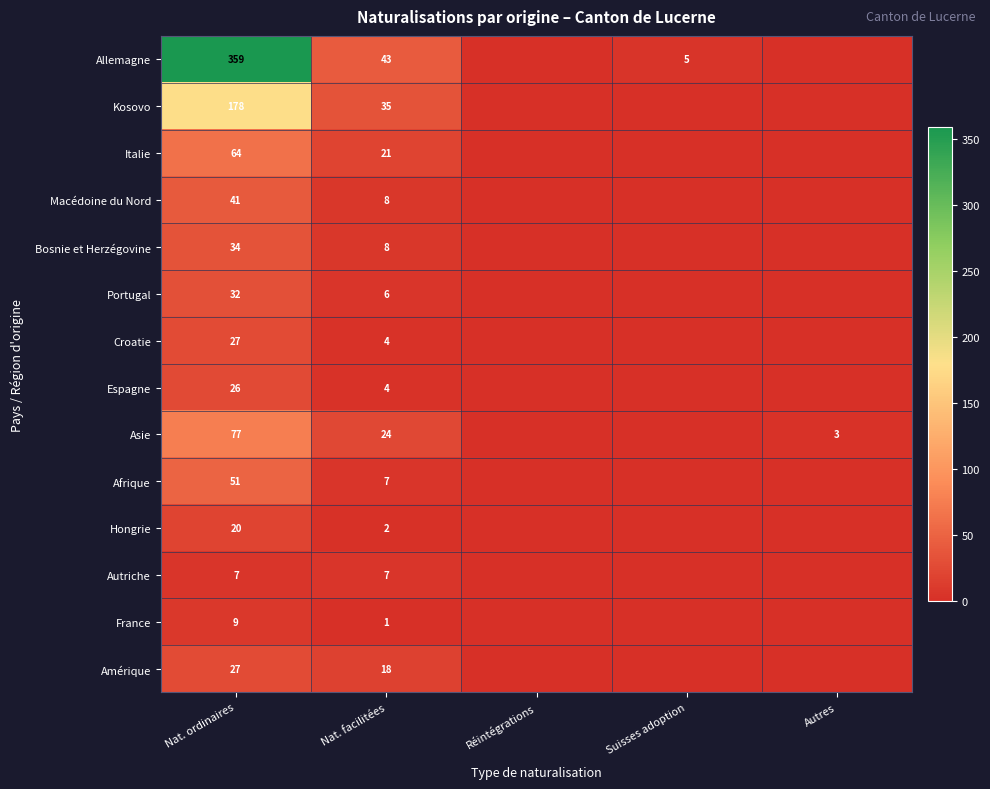

What is the total value across all series at Autres?

3